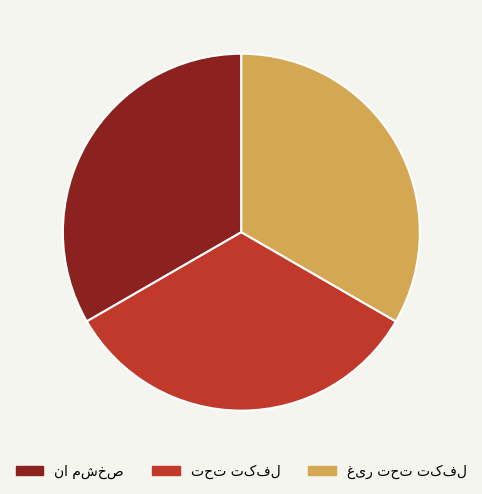

Does any single category account for the majority?

No